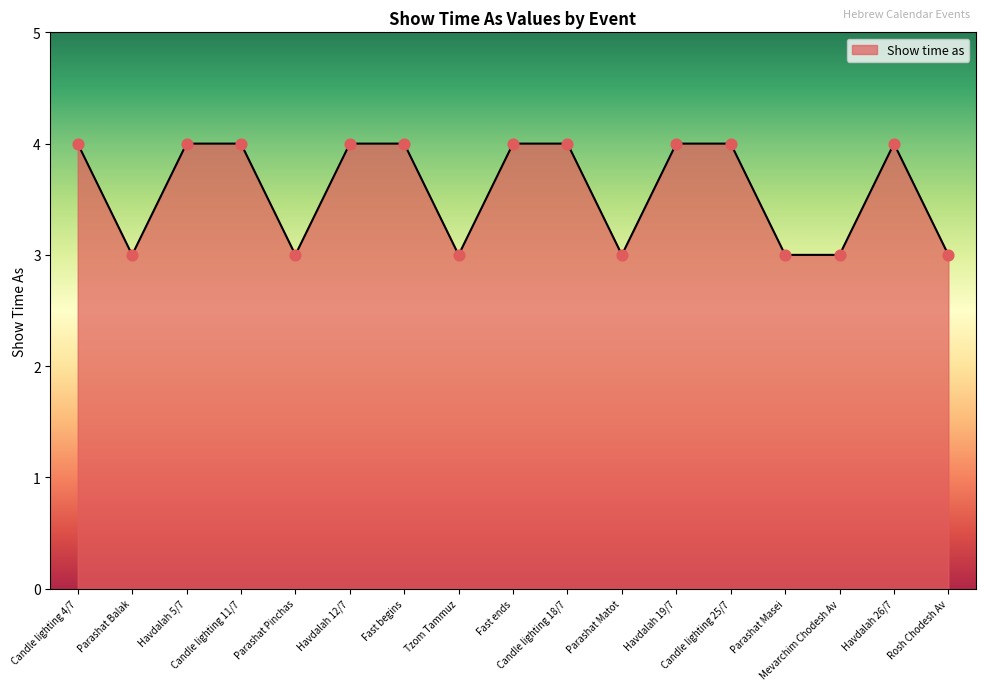

Approximately how many times larger is the value at Parashat Pinchas compared to Havdalah 5/7?

0.8